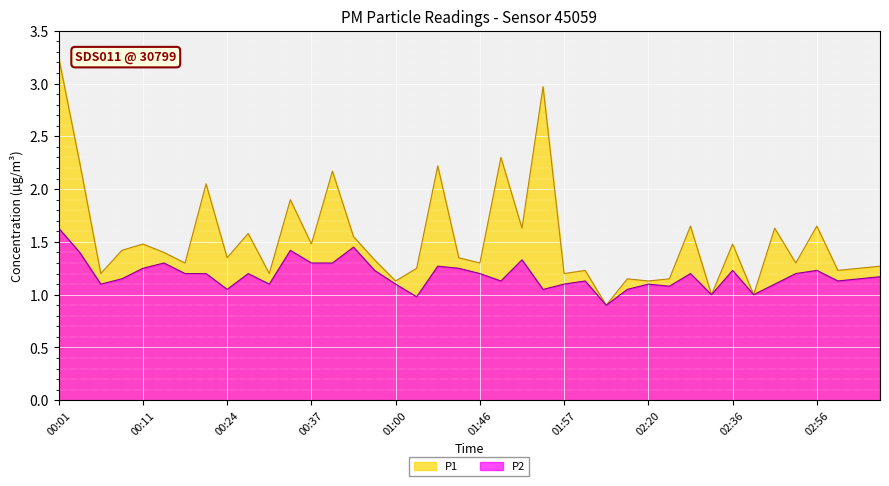

Reading right to left, list all the values displayed in this chart.

P1: 03:04=1.3	03:01=1.2	02:59=1.2	02:56=1.6	02:50=1.3	02:47=1.6	02:44=1.0	02:36=1.5	02:32=1.0	02:29=1.6	02:26=1.1	02:20=1.1	02:11=1.1	02:03=0.9	02:00=1.2	01:57=1.2	01:55=3.0	01:52=1.6	01:49=2.3	01:46=1.3	01:40=1.4	01:16=2.2	01:08=1.2	01:00=1.1	00:51=1.3	00:45=1.6	00:40=2.2	00:37=1.5	00:34=1.9	00:32=1.2	00:29=1.6	00:24=1.4	00:22=2.0	00:19=1.3	00:14=1.4	00:11=1.5	00:09=1.4	00:06=1.2	00:03=2.2	00:01=3.2
P2: 03:04=1.2	03:01=1.1	02:59=1.1	02:56=1.2	02:50=1.2	02:47=1.1	02:44=1.0	02:36=1.2	02:32=1.0	02:29=1.2	02:26=1.1	02:20=1.1	02:11=1.1	02:03=0.9	02:00=1.1	01:57=1.1	01:55=1.1	01:52=1.3	01:49=1.1	01:46=1.2	01:40=1.2	01:16=1.3	01:08=1.0	01:00=1.1	00:51=1.2	00:45=1.4	00:40=1.3	00:37=1.3	00:34=1.4	00:32=1.1	00:29=1.2	00:24=1.1	00:22=1.2	00:19=1.2	00:14=1.3	00:11=1.2	00:09=1.1	00:06=1.1	00:03=1.4	00:01=1.6